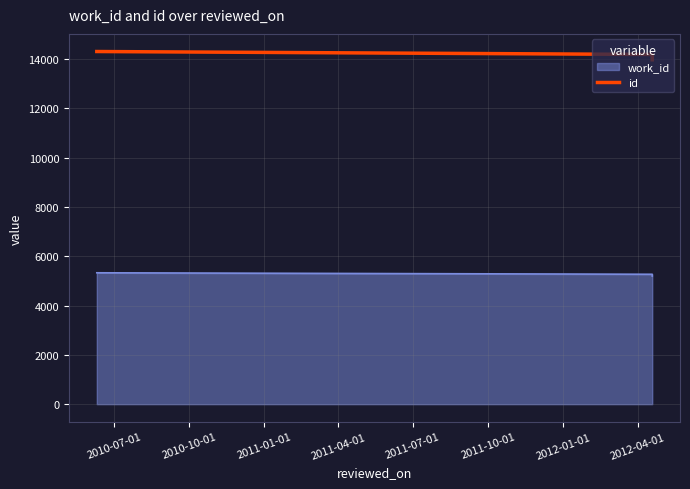

Which label corresponds to the smallest value in the chart?

2010-07-01